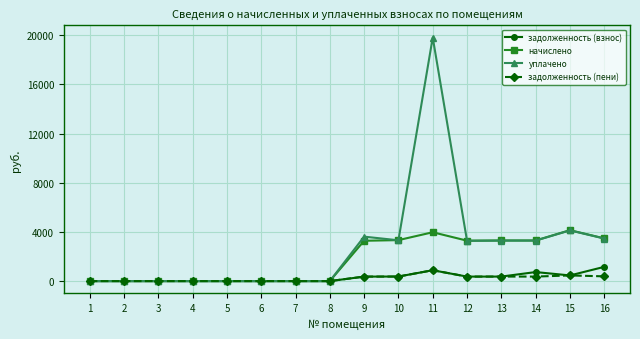

How many values in the задолженность (пени) series are below 364?

8